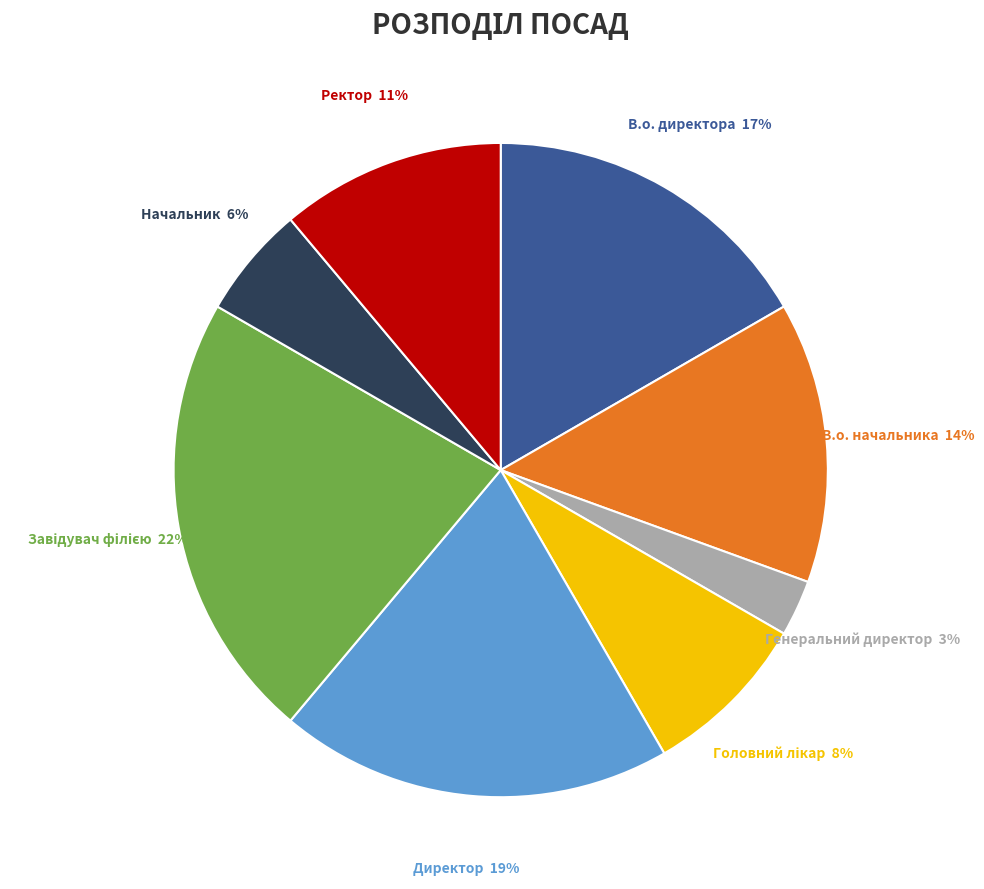

The Начальник slice represents 6% of the pie. True or false?

True